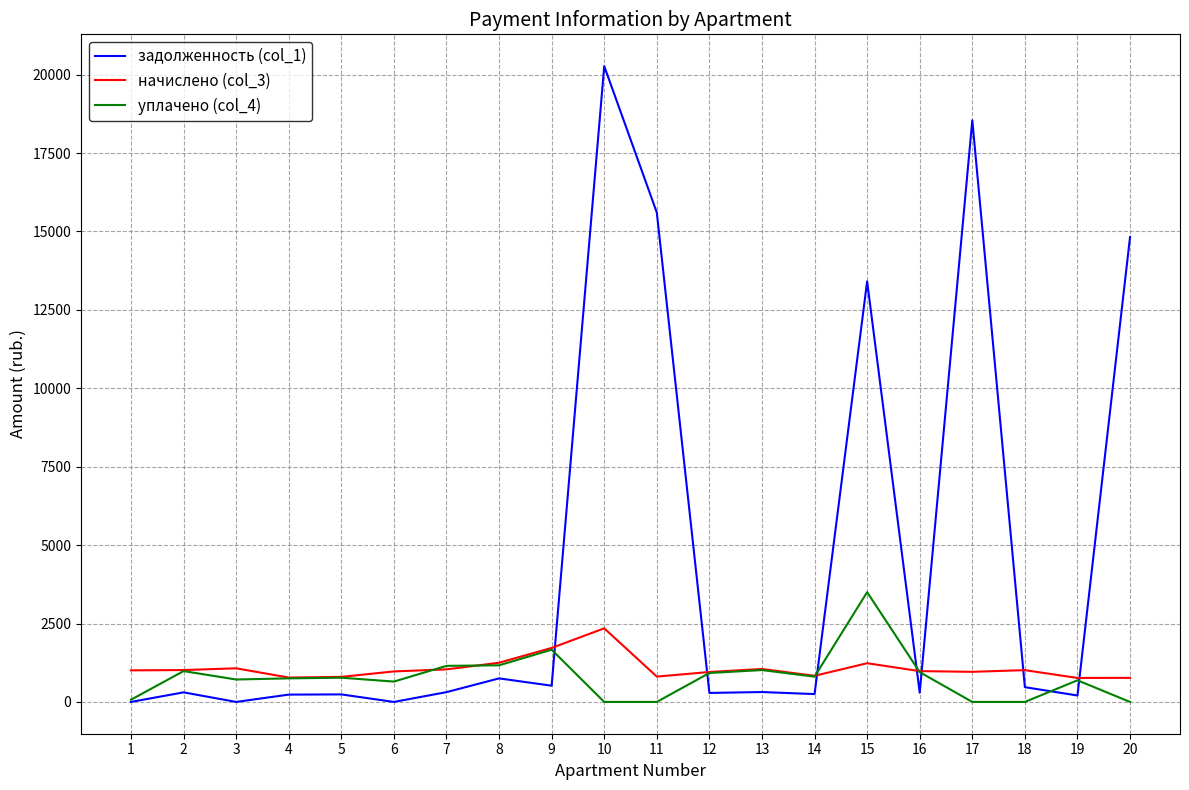

What are all the series names shown in the legend?

задолженность (col_1), начислено (col_3), уплачено (col_4)